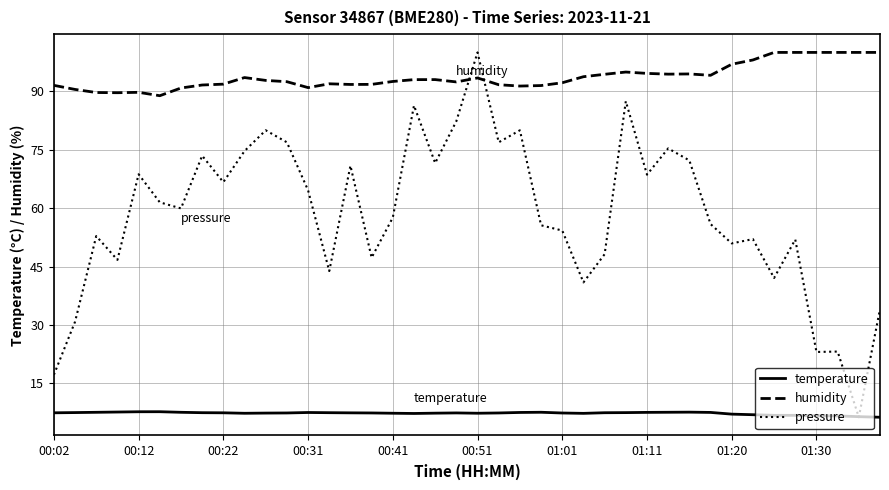

Which series has the largest range (max minus min)?

pressure